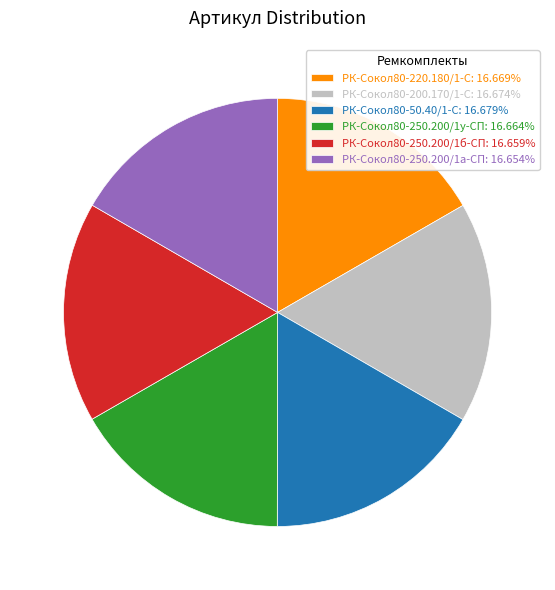

Is it true that РК-Сокол80-220.180/1-С is 17% of the pie?

True